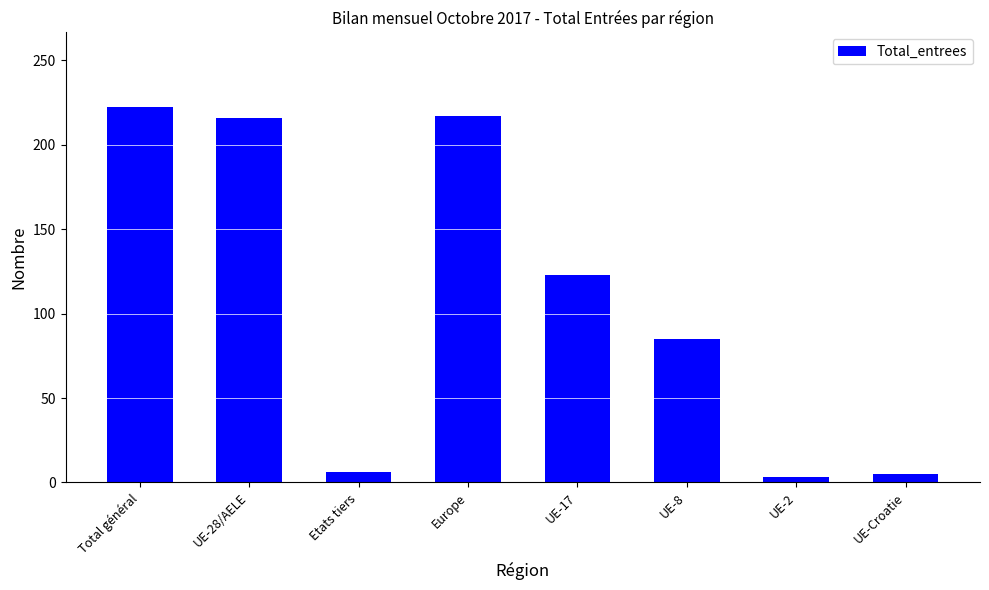

What is the maximum value shown in the chart?

222